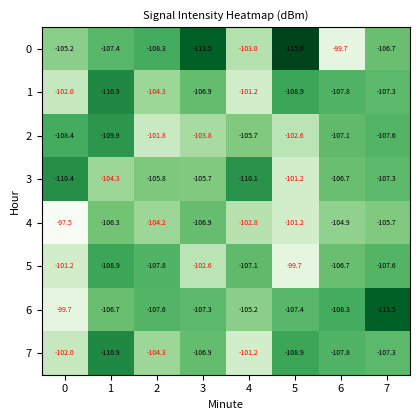

True or false: 4 has a value of -106.3 at 1.

True